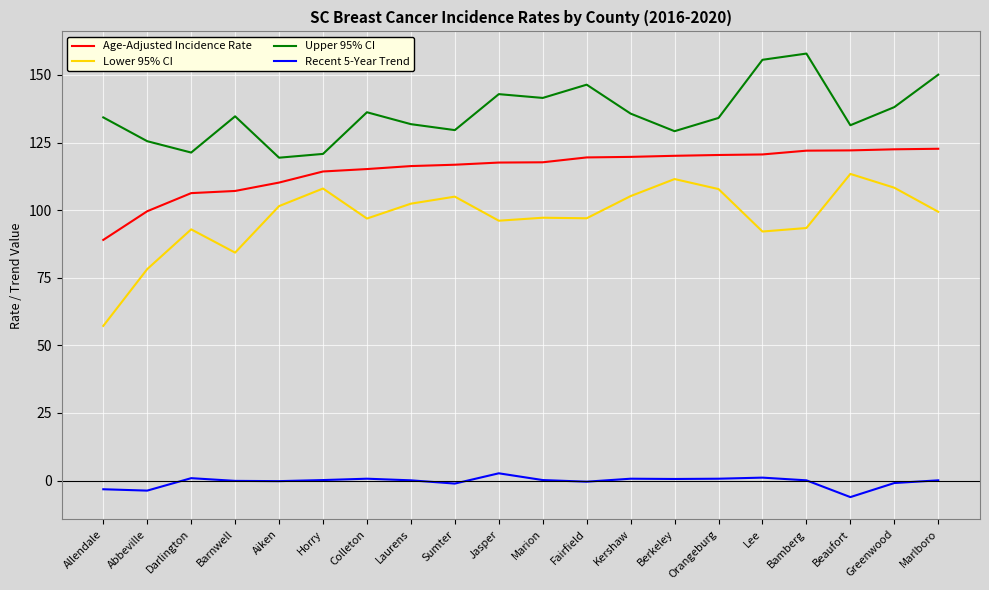

Which series has the largest total across all categories?

Upper 95% CI